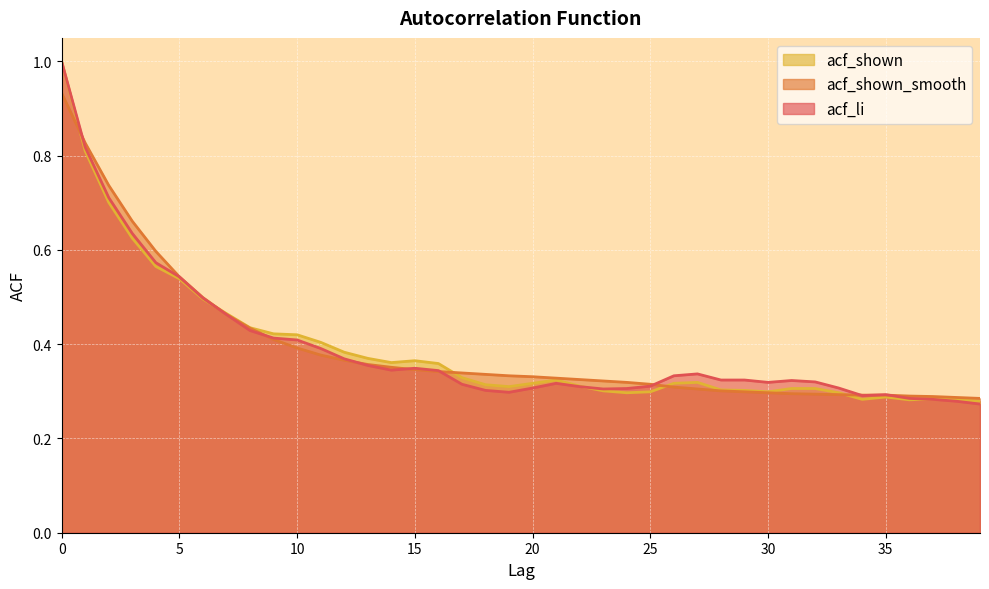

What is the difference between the second highest and second lowest values in the acf_shown series?

0.5